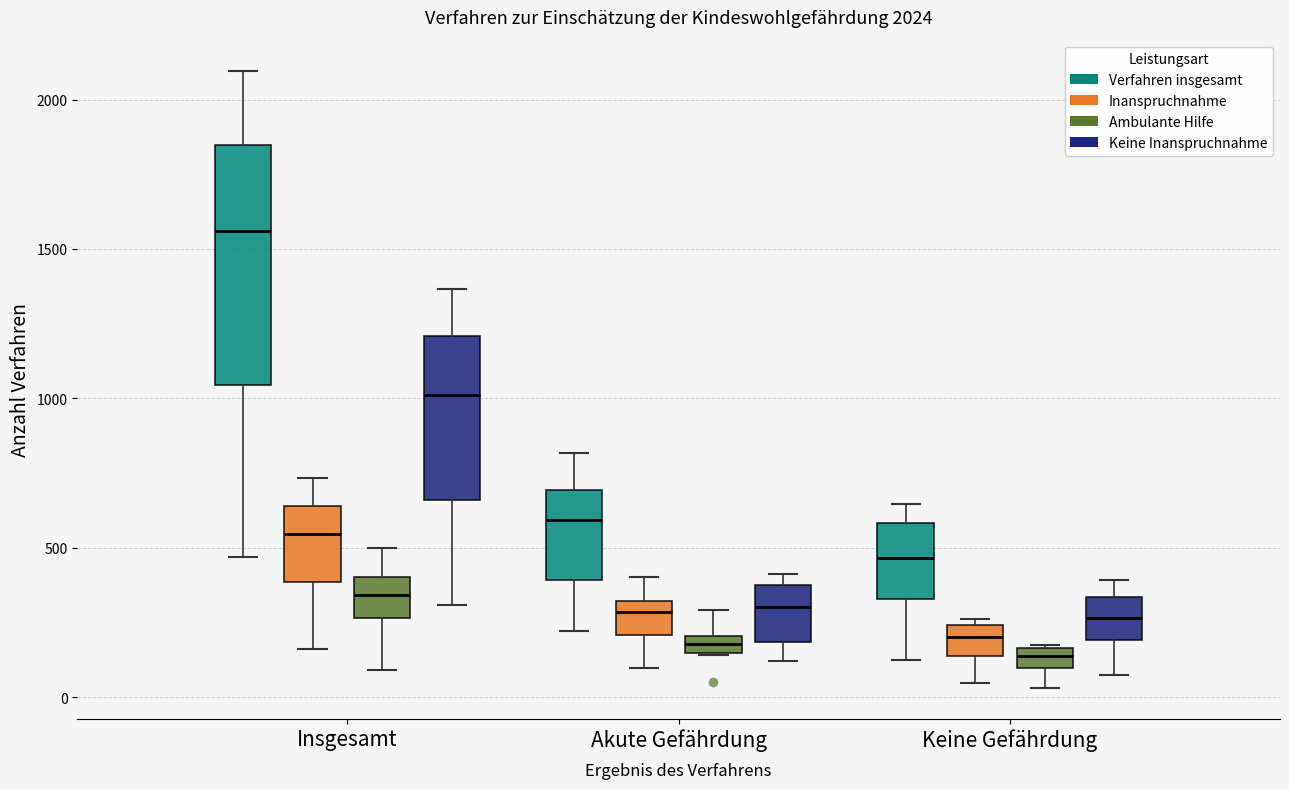

Which box's median line is the highest?

Insgesamt (Verfahren insgesamt)